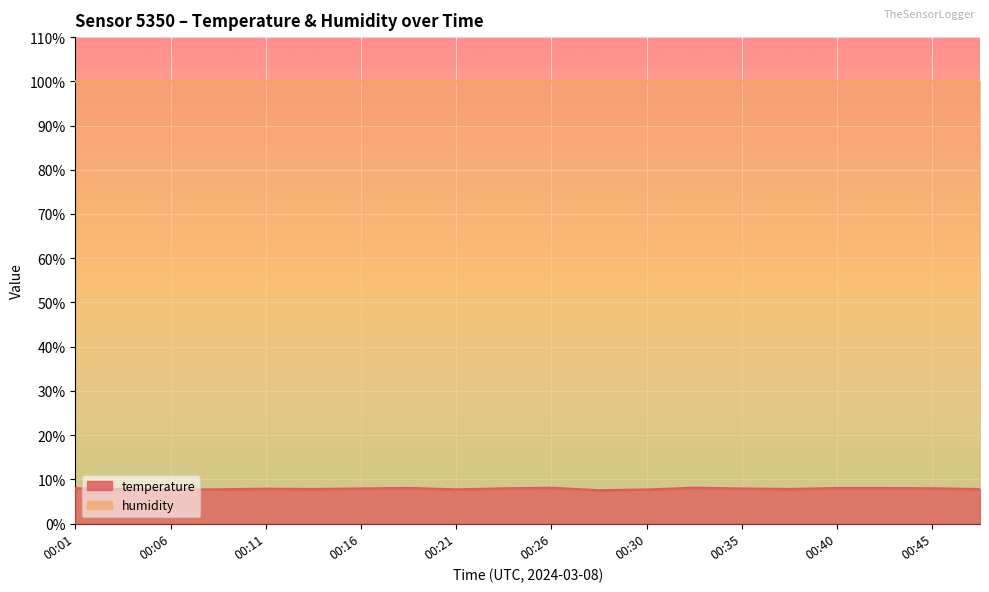

What is the minimum value shown in the chart?

7.5